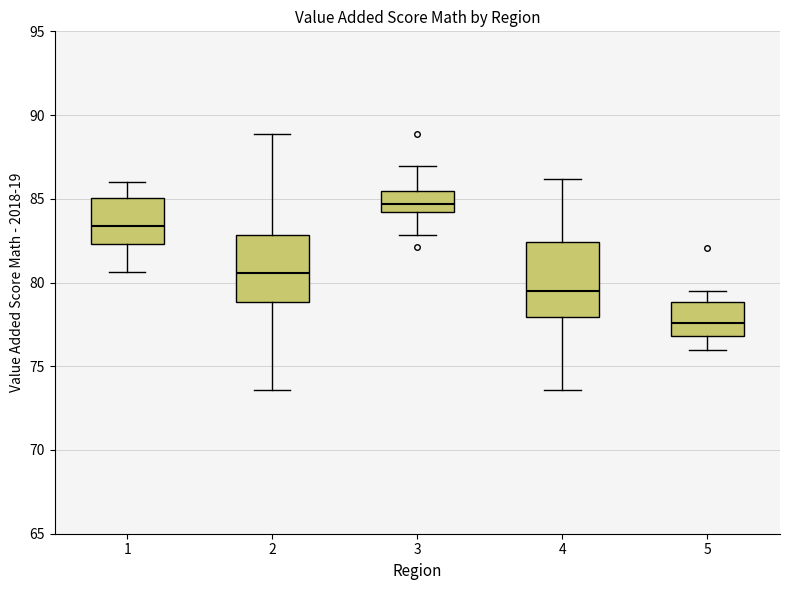

Reading left to right, transcribe this box plot: for each box, give where its median line is, the range the box spans, and where its two whiskers end, as read against the y-axis. The values are not printed on the chart, so give them approximately, as read against the axis.

1: median 83.5, box 82.5 to 85.0, whiskers 80.5 to 86.0
2: median 80.5, box 79.0 to 83.0, whiskers 73.5 to 89.0
3: median 84.5, box 84.0 to 85.5, whiskers 83.0 to 87.0
4: median 79.5, box 78.0 to 82.5, whiskers 73.5 to 86.0
5: median 77.5, box 77.0 to 79.0, whiskers 76.0 to 79.5